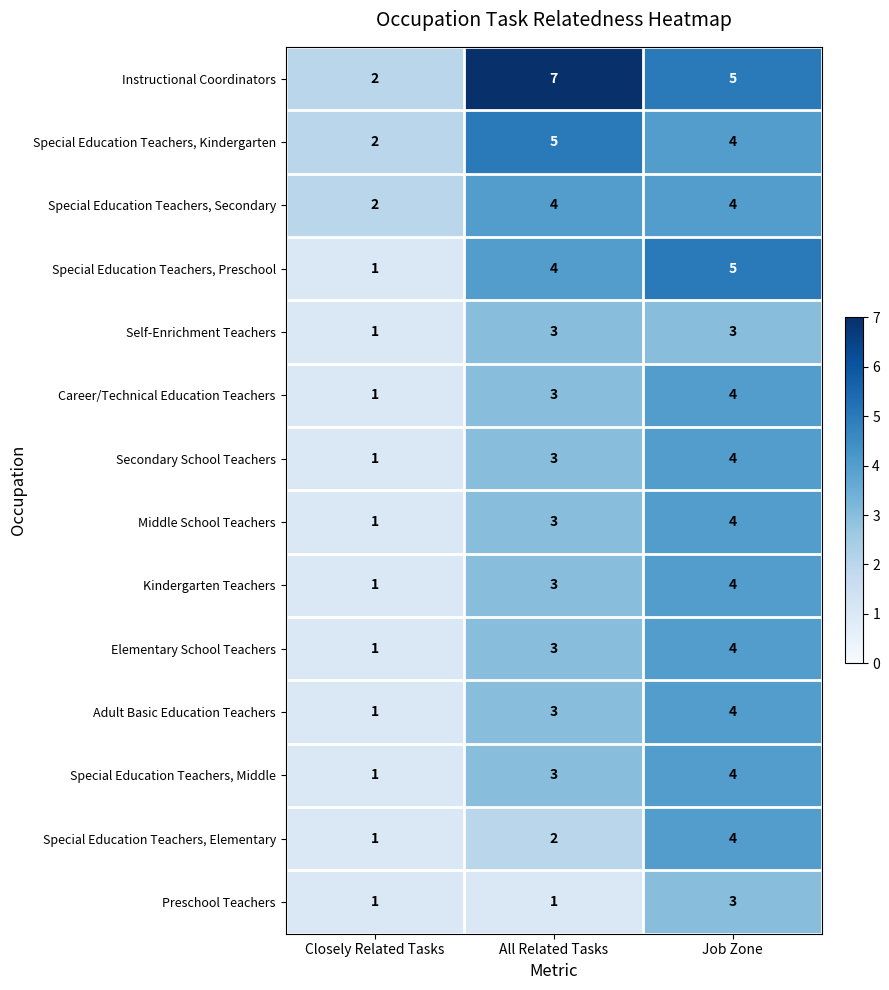

The Secondary School Teachers series shows 2 at Job Zone. True or false?

False